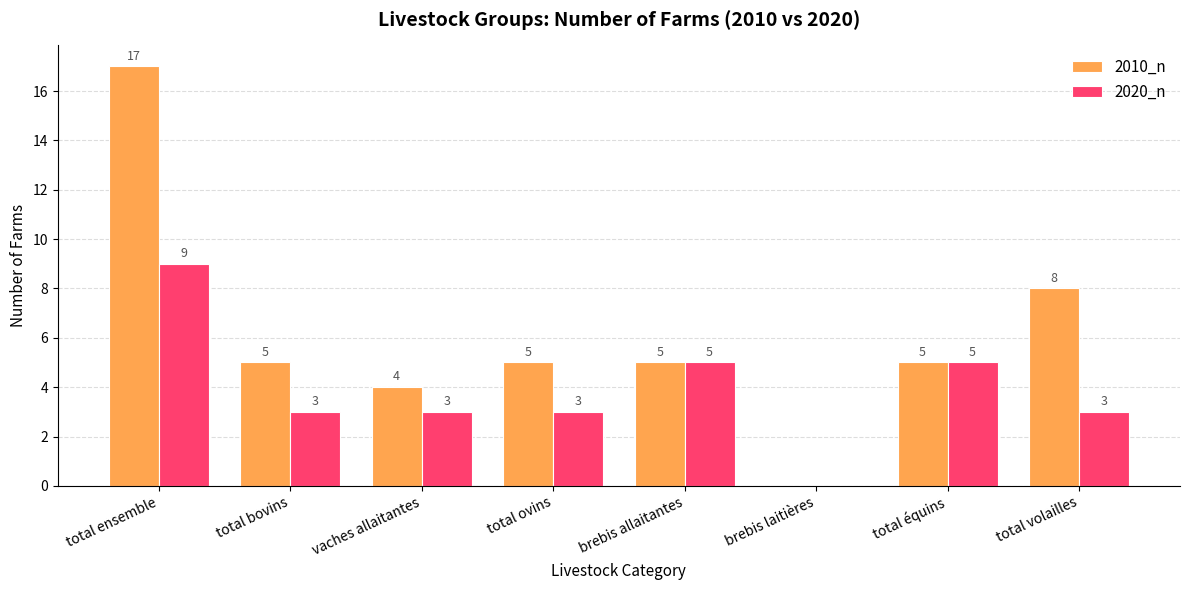

Reading left to right, list all the values displayed in this chart.

2010_n: 17	5	4	5	5	0	5	8
2020_n: 9	3	3	3	5	0	5	3